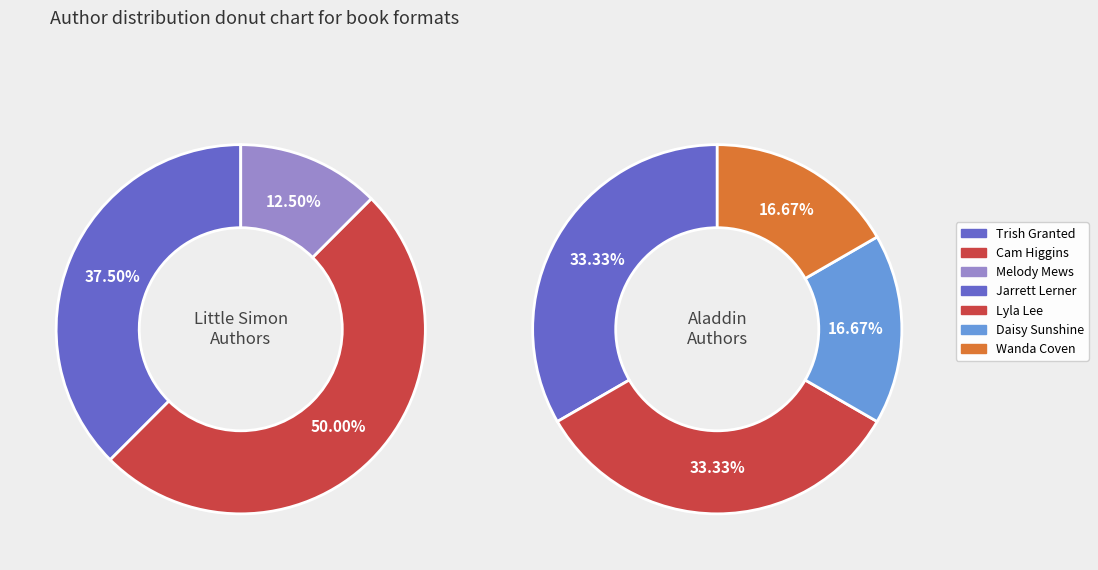

How many segments does this pie chart have?

7